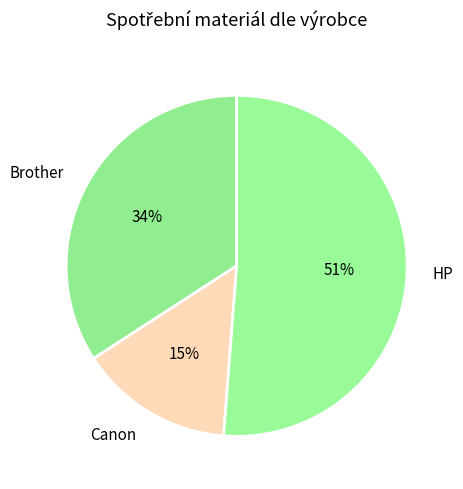

What is the ratio of the value at Canon to the value at HP?

0.3